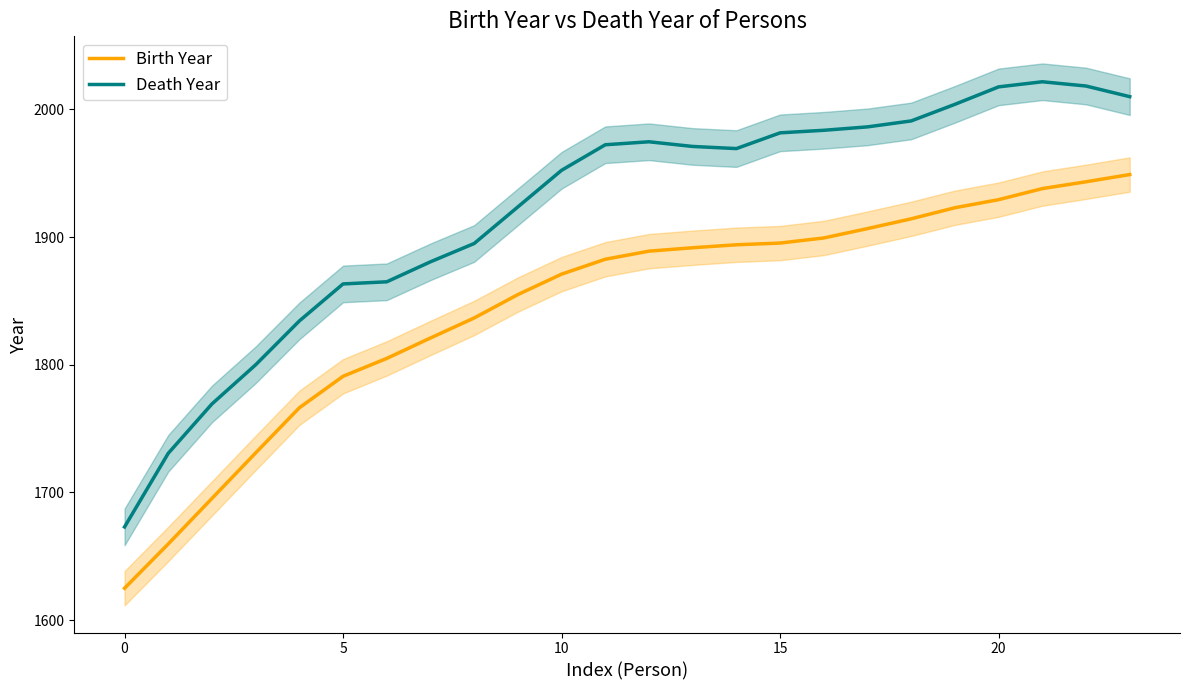

Does the chart display data point markers on the line(s)?

No